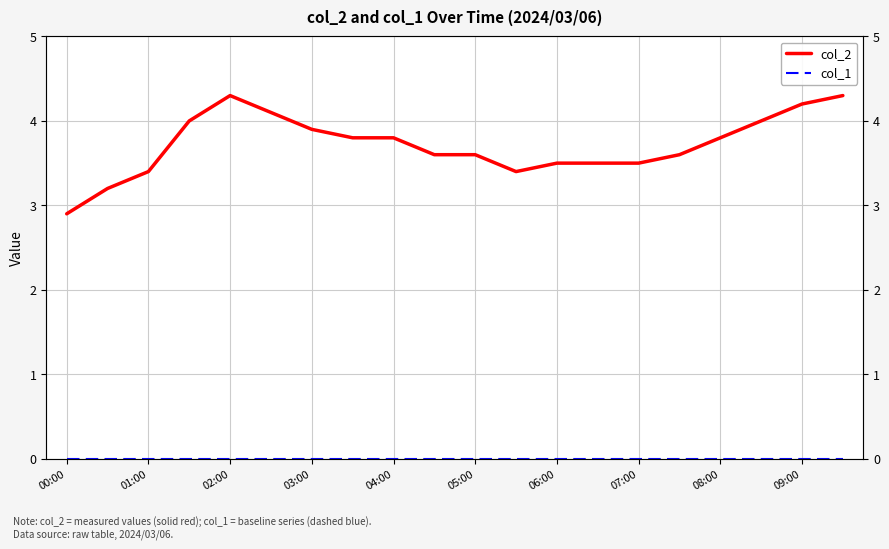

The value of col_2 at 02:00 is 1.0. True or false?

False